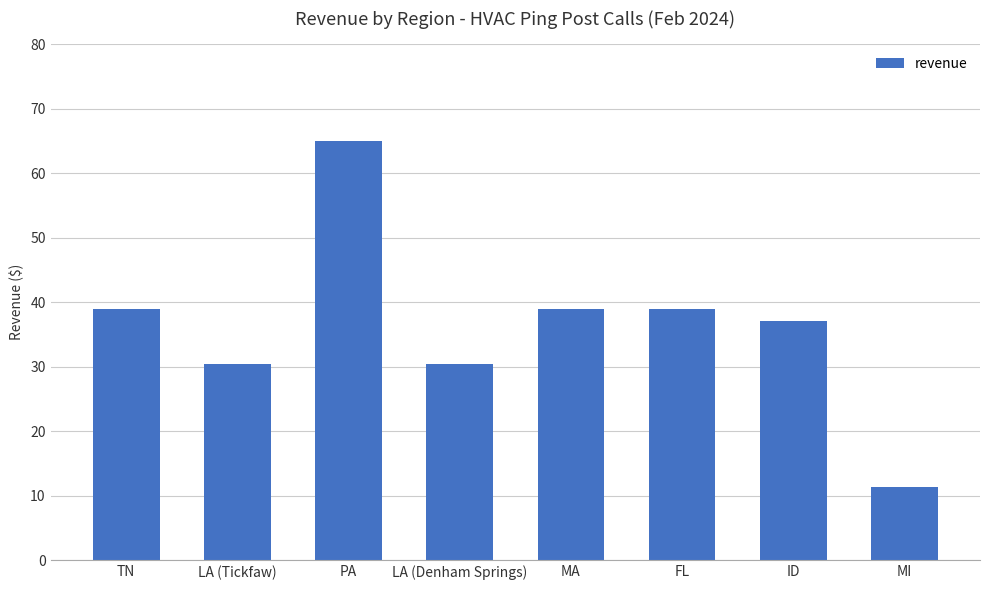

Count the number of data series in this chart.

1